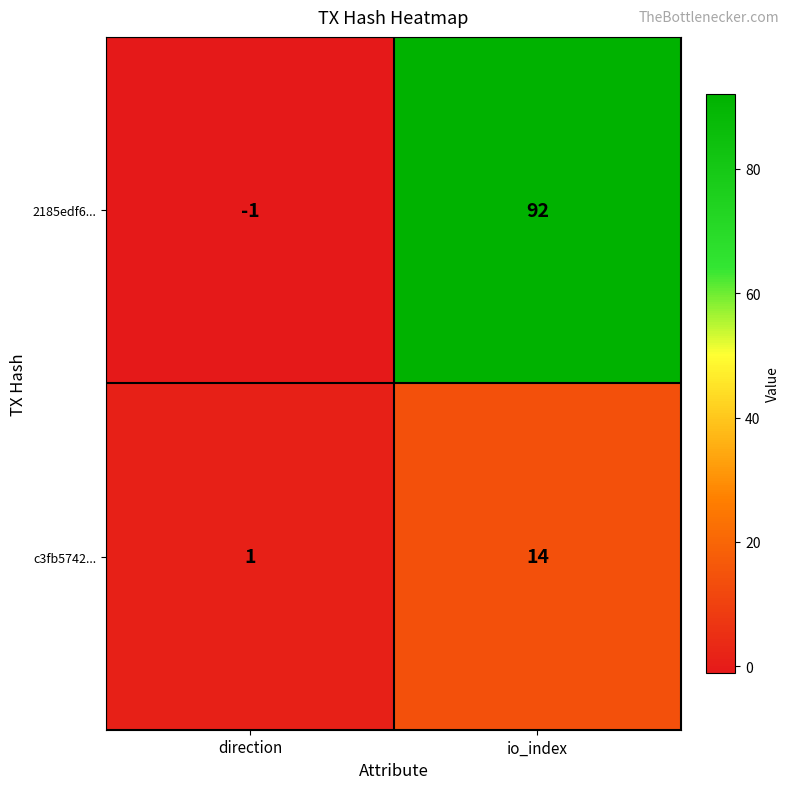

Reading right to left, extract all data points from this chart.

2185edf6...: io_index=92	direction=-1
c3fb5742...: io_index=14	direction=1